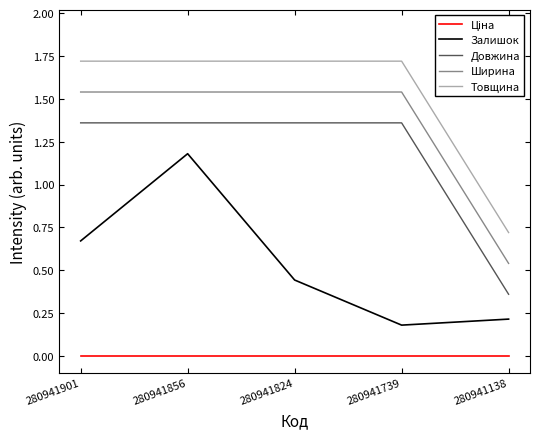

What is the difference between the highest and lowest values at 280941856?

1.7